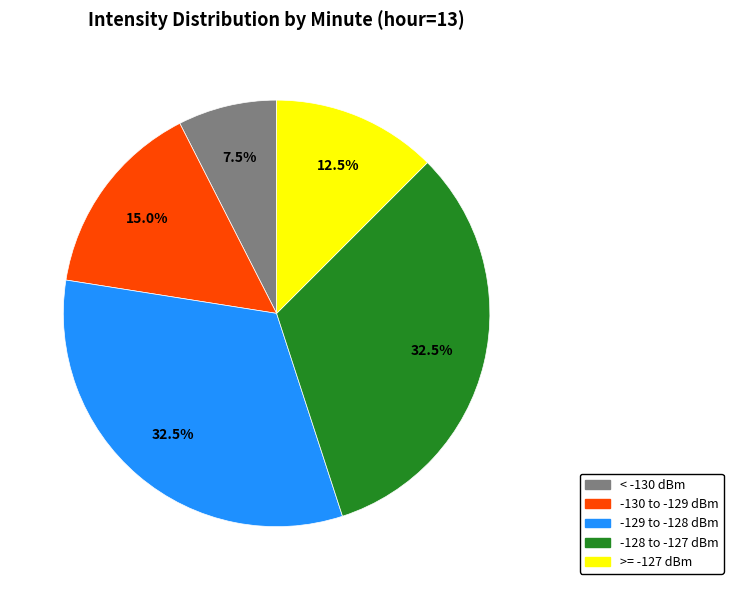

How many slices are in this pie chart?

5